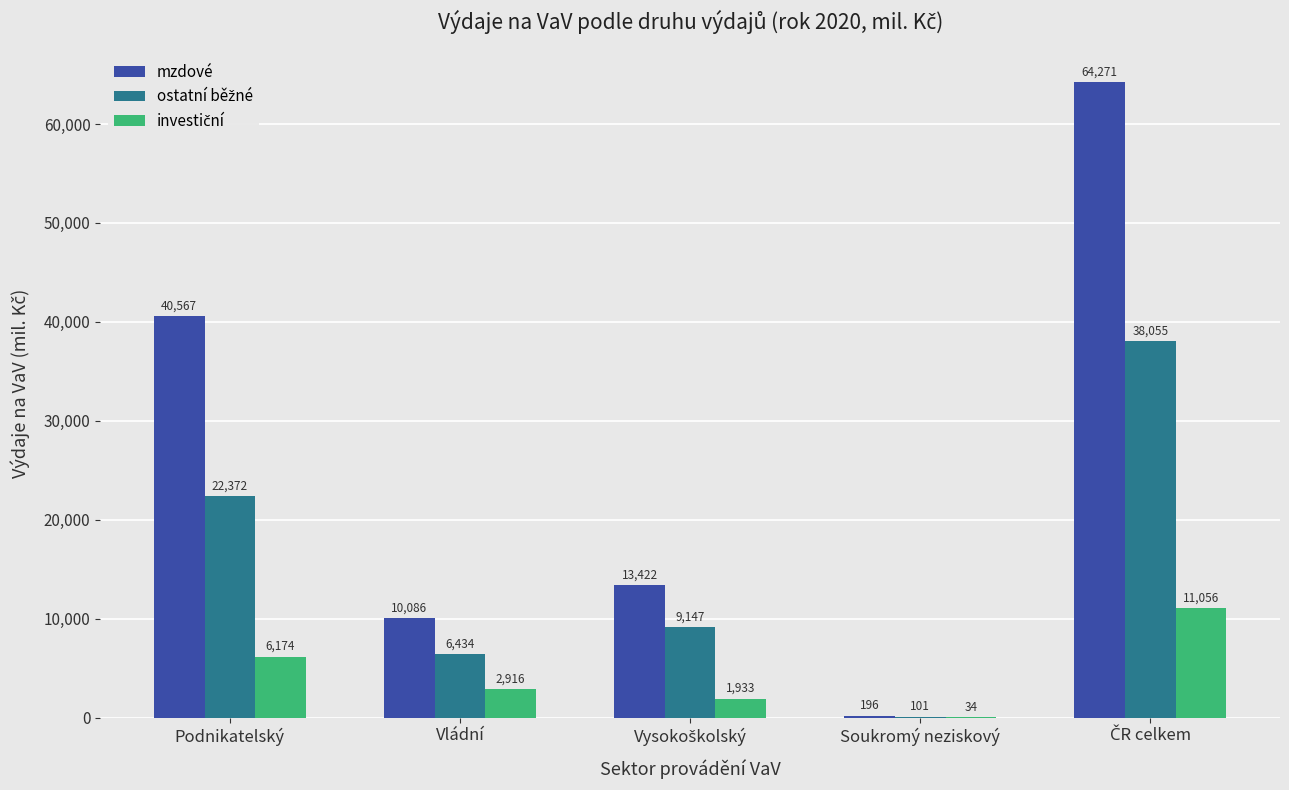

Is it true that mzdové equals 196.0 at Soukromý neziskový?

True